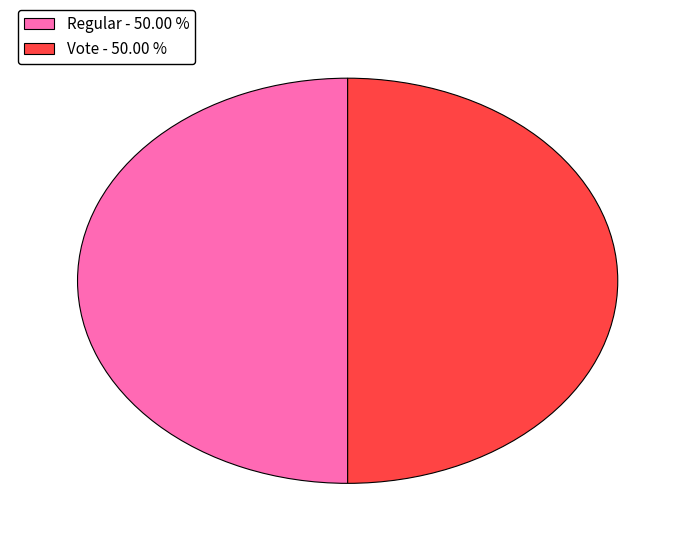

Approximately how many times larger is the value at Regular compared to Vote?

1.0